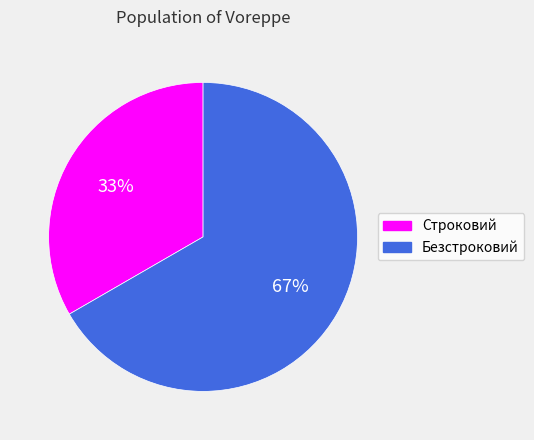

Rank the categories by value from highest to lowest.

Безстроковий, Строковий